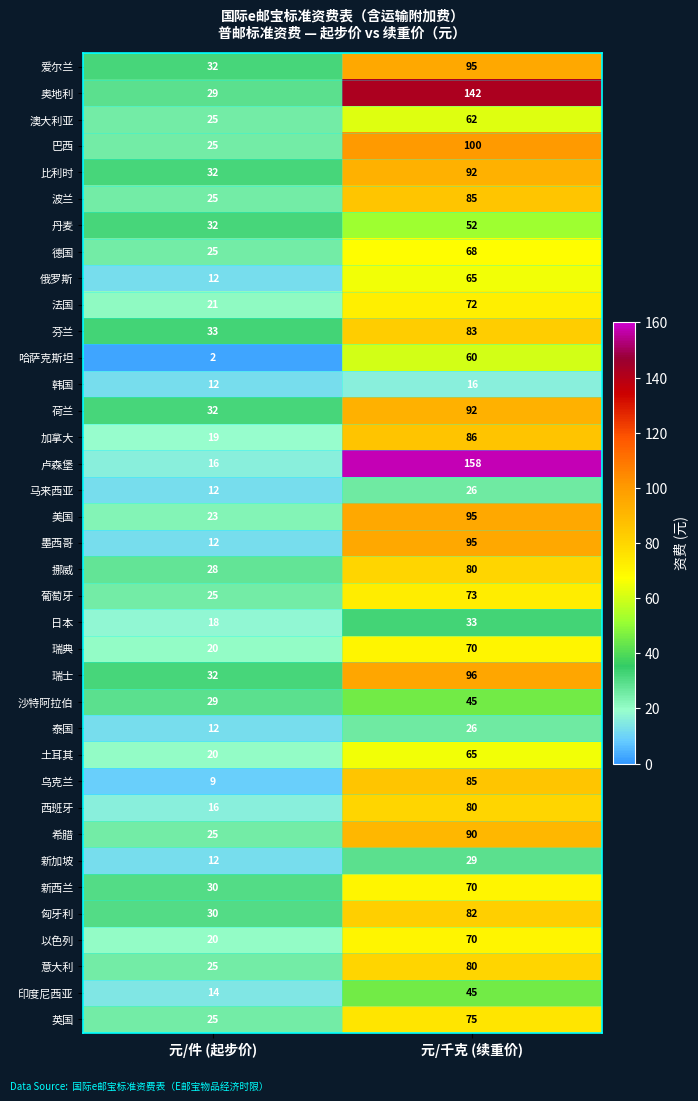

Which category has the highest value in the 以色列 series?

元/千克 (续重价)